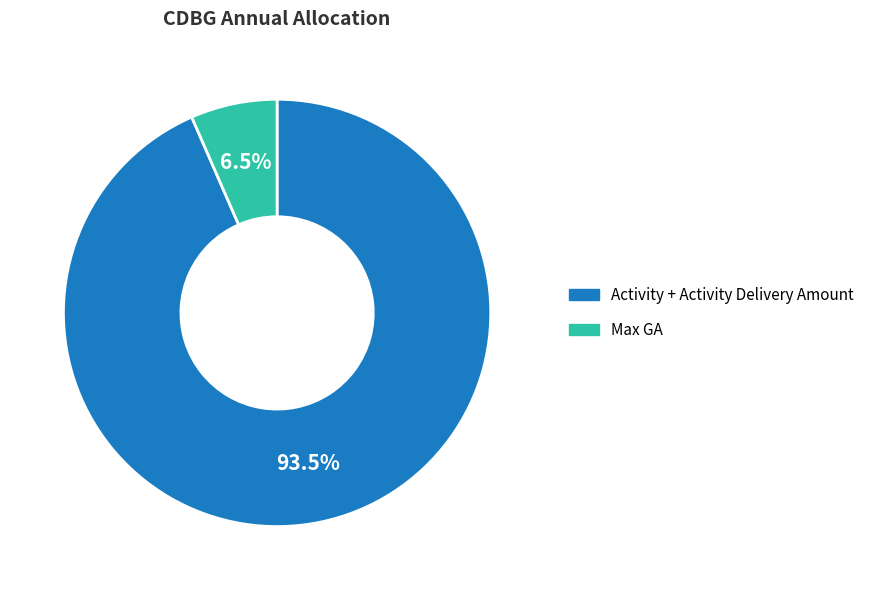

Which has a higher value, Activity + Activity Delivery Amount or Max GA?

Activity + Activity Delivery Amount